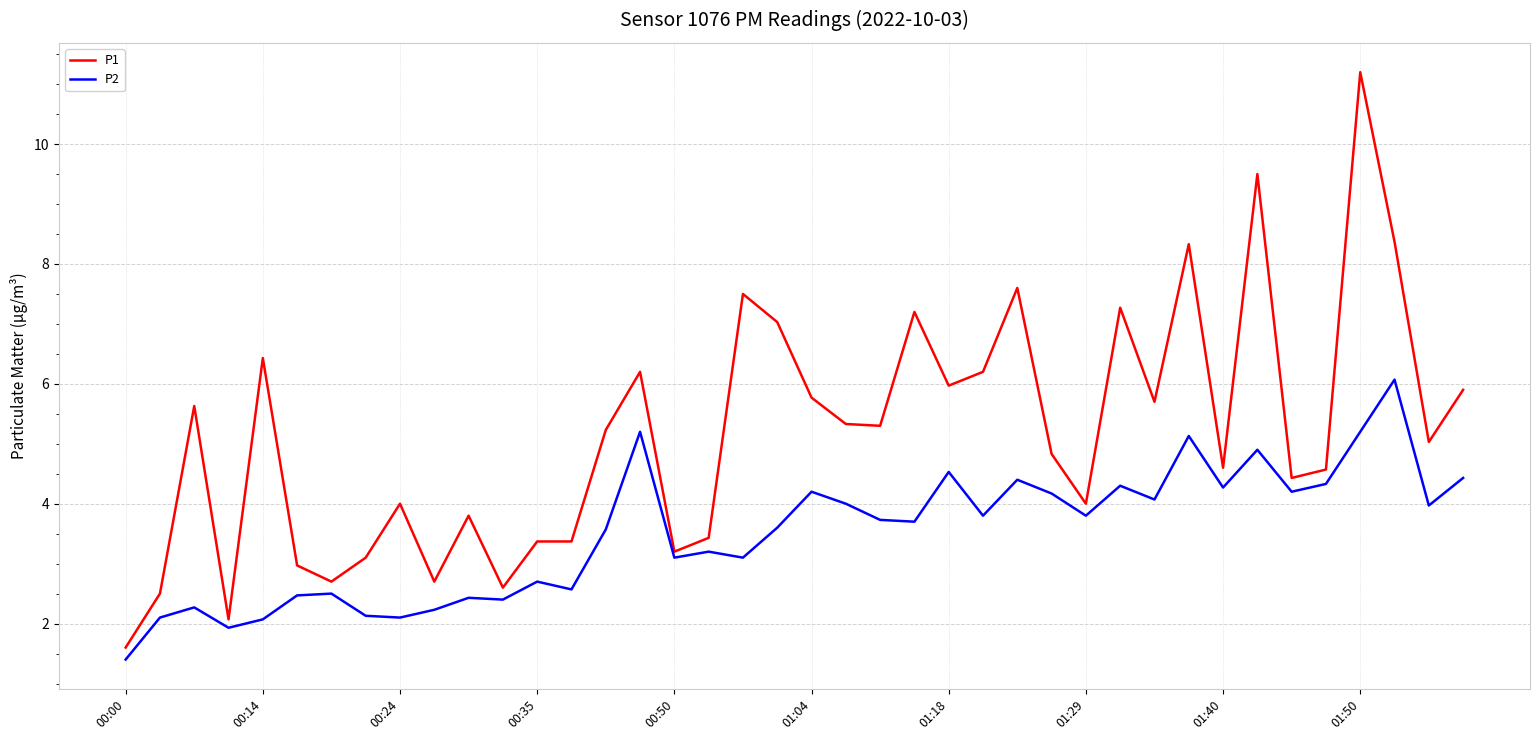

Which series has the widest spread of values?

P1